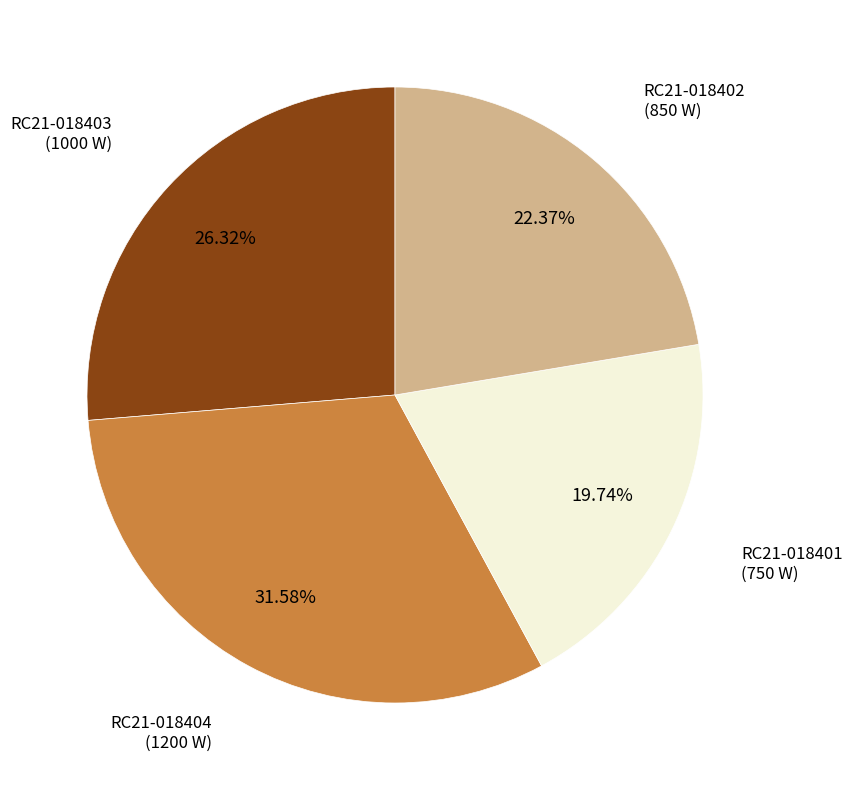

Is there a majority slice in this chart?

No